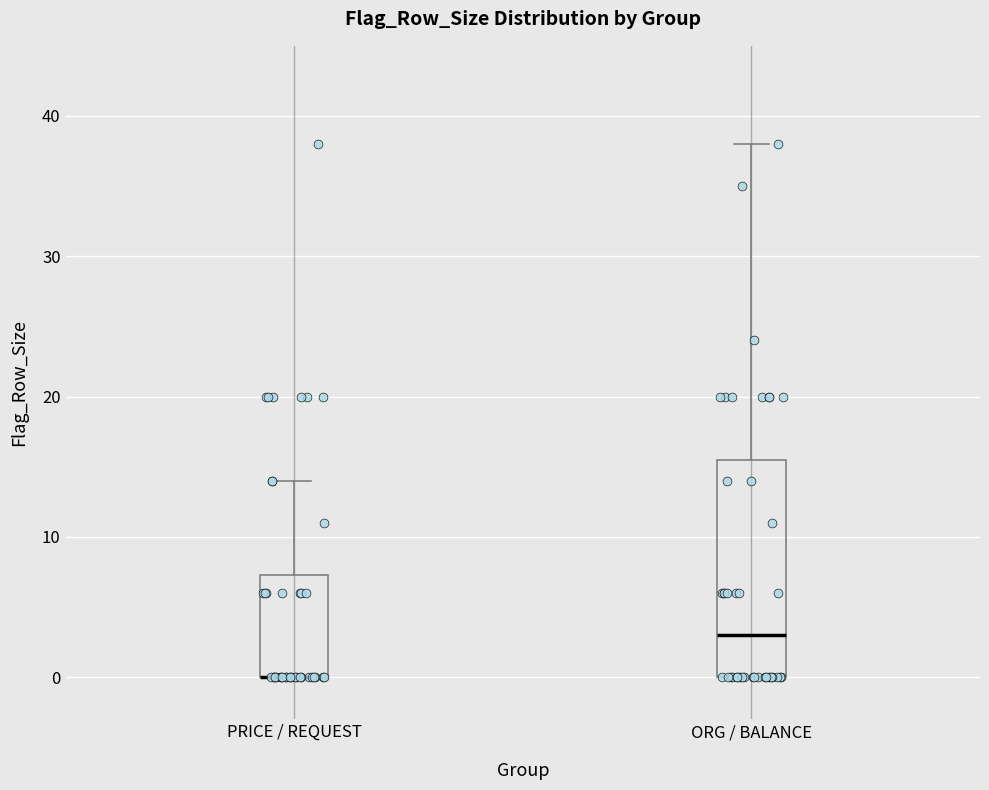

Reading left to right, transcribe this box plot: for each box, give where its median line is, the range the box spans, and where its two whiskers end, as read against the y-axis. The values are not printed on the chart, so give them approximately, as read against the axis.

PRICE / REQUEST: median 0 (drawn on the box's lower edge), box 0 to 7, whiskers 0 to 14
ORG / BALANCE: median 3, box 0 to 16, whiskers 0 to 38